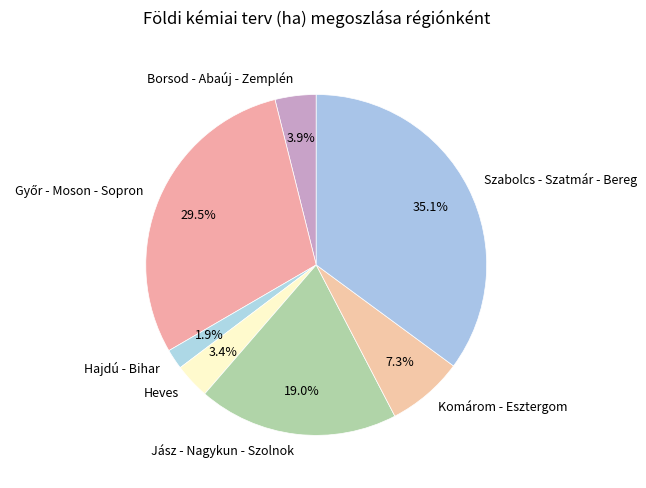

What percentage is NOT represented by Szabolcs - Szatmár - Bereg?

64.9%